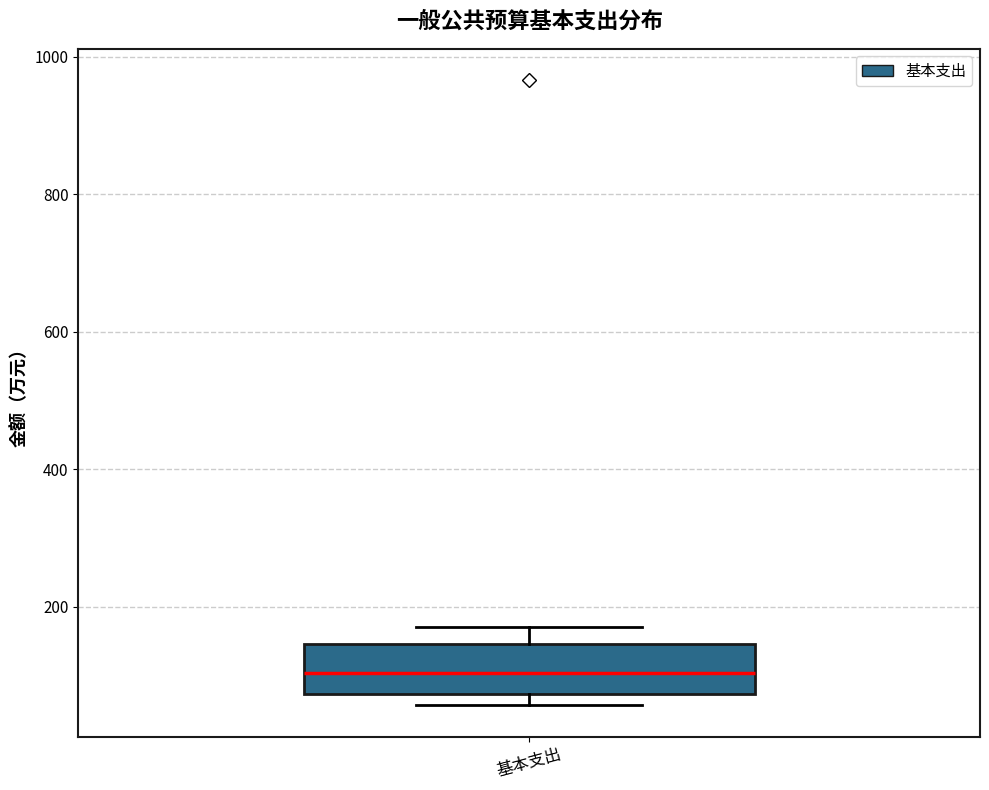

Read this box plot against the y-axis: the position of the median line, the range covered by the box, and the ends of both whiskers. The values are not printed on the chart, so give them approximately, as read against the axis.

median 100, box 80 to 140, whiskers 60 to 180